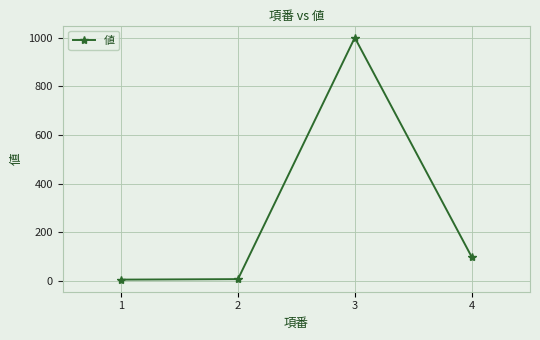

At which category does the data reach its first local peak?

3